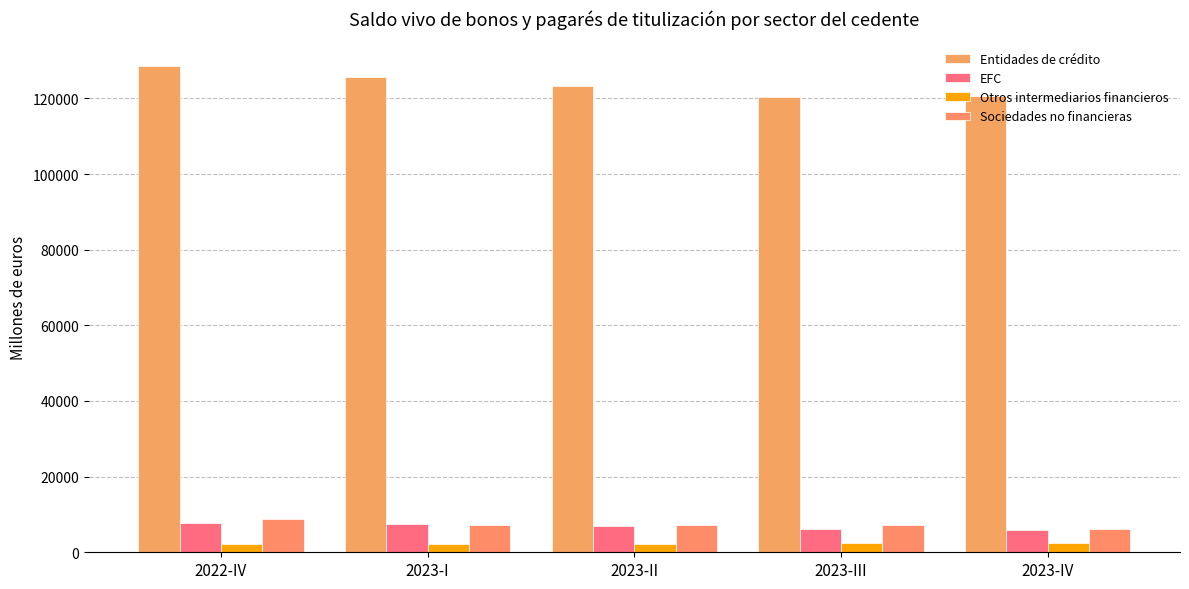

Does the chart contain any negative values?

No